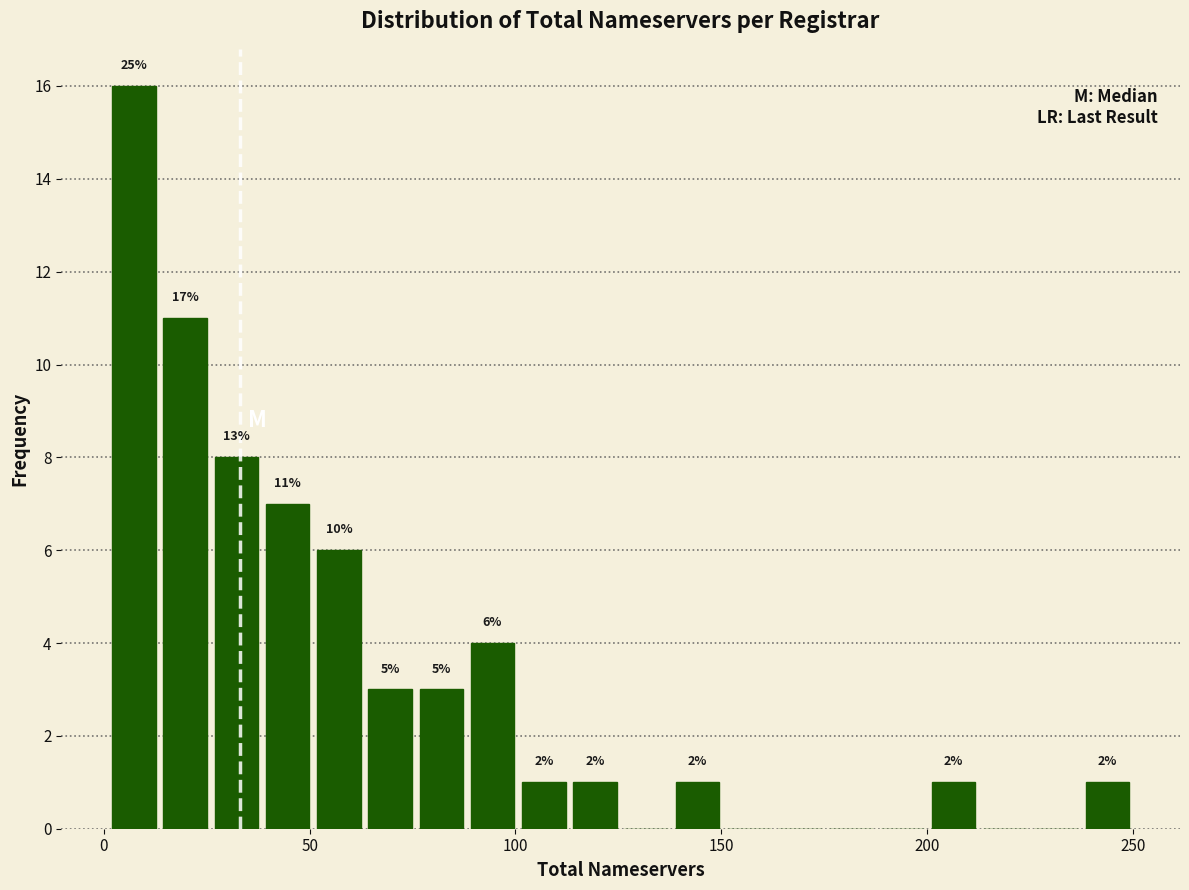

Around what value on the x-axis is the tallest bar? Give the approximate position of its centre, as read against the axis.

5